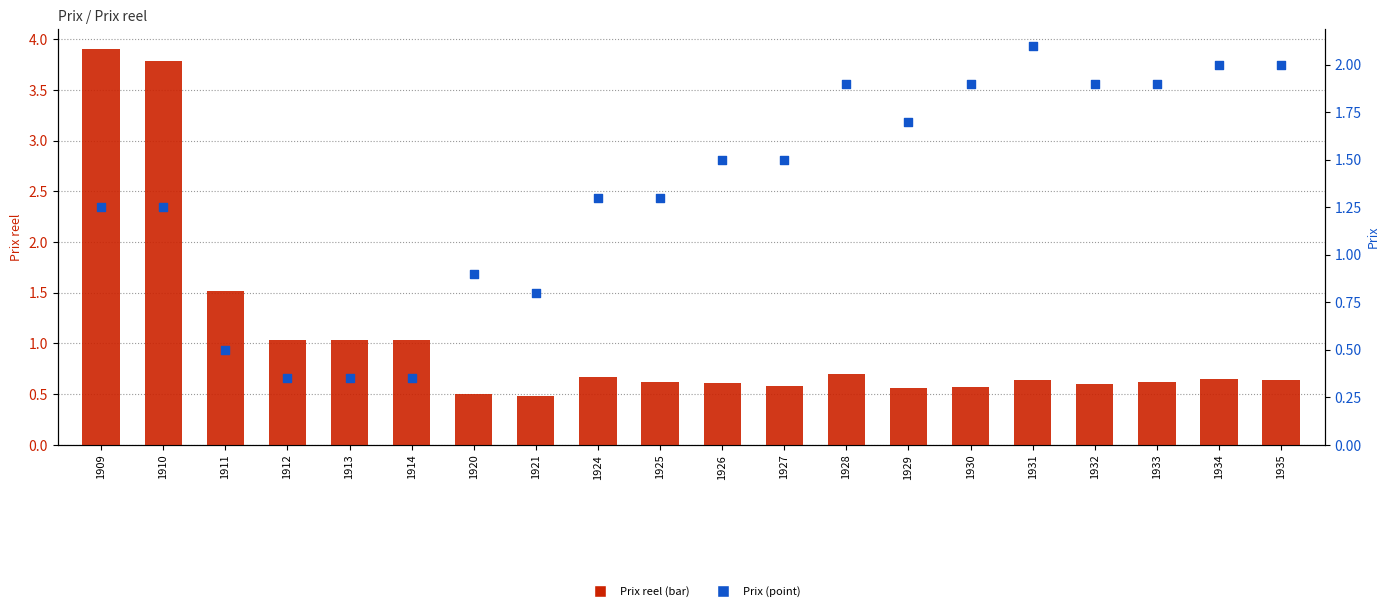

Which series contains the lowest Y value?

Prix